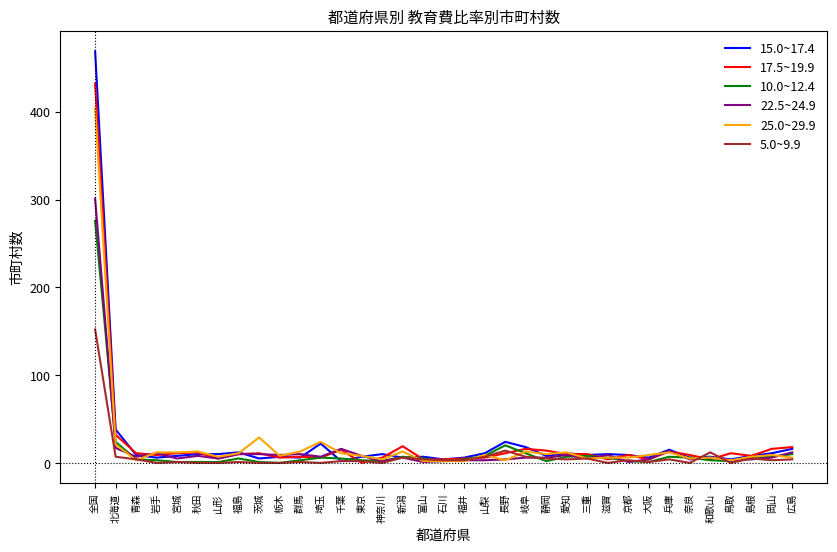

At which category is the sum across all series the highest?

全国